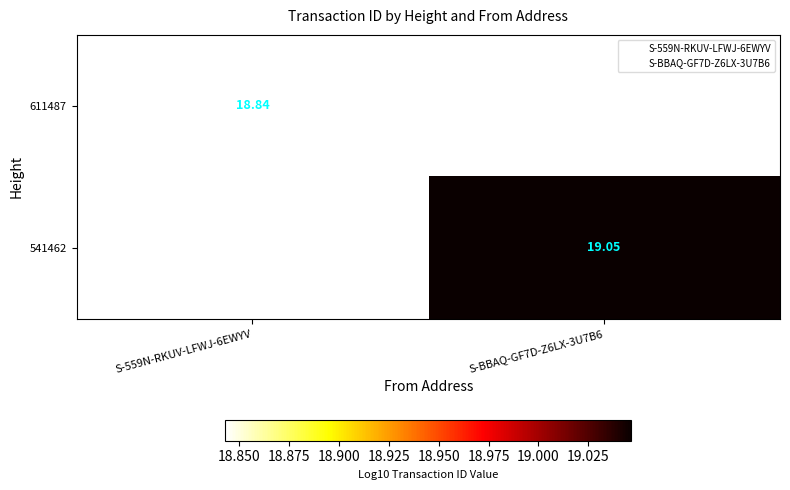

What is the smallest value displayed?

18.8